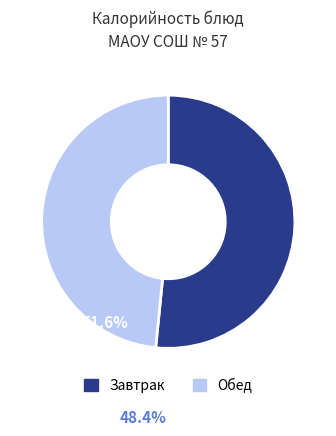

How many segments does this pie chart have?

2